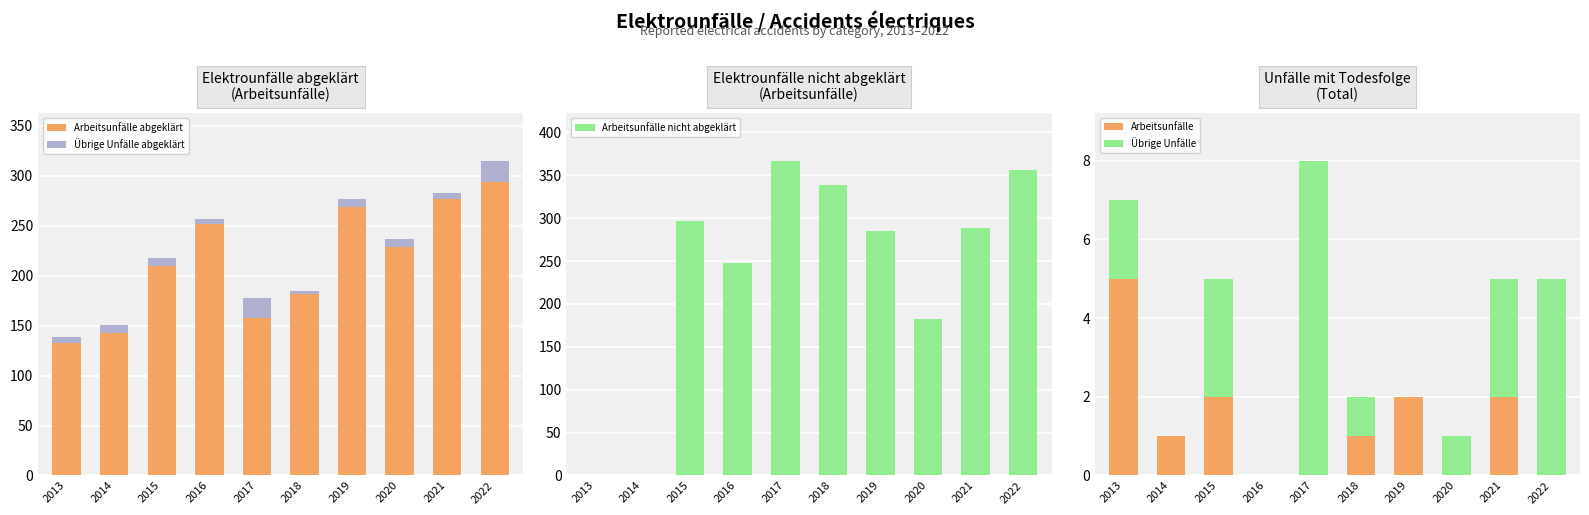

List the labels in order of Arbeitsunfälle value, smallest first.

2016, 2017, 2020, 2022, 2014, 2018, 2015, 2019, 2021, 2013